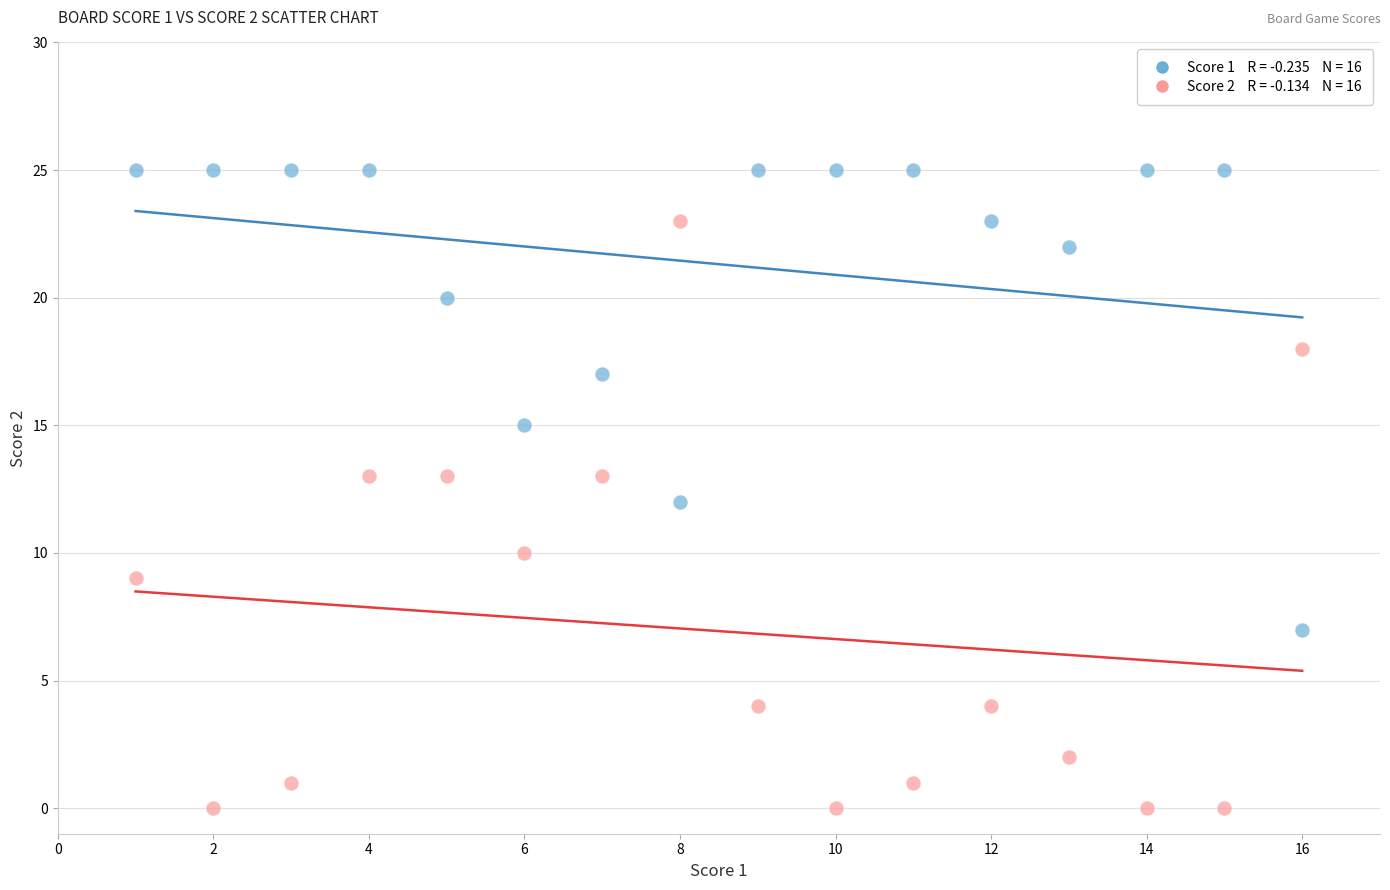

Across all data points, what is the range of Y values (max minus min)?

25